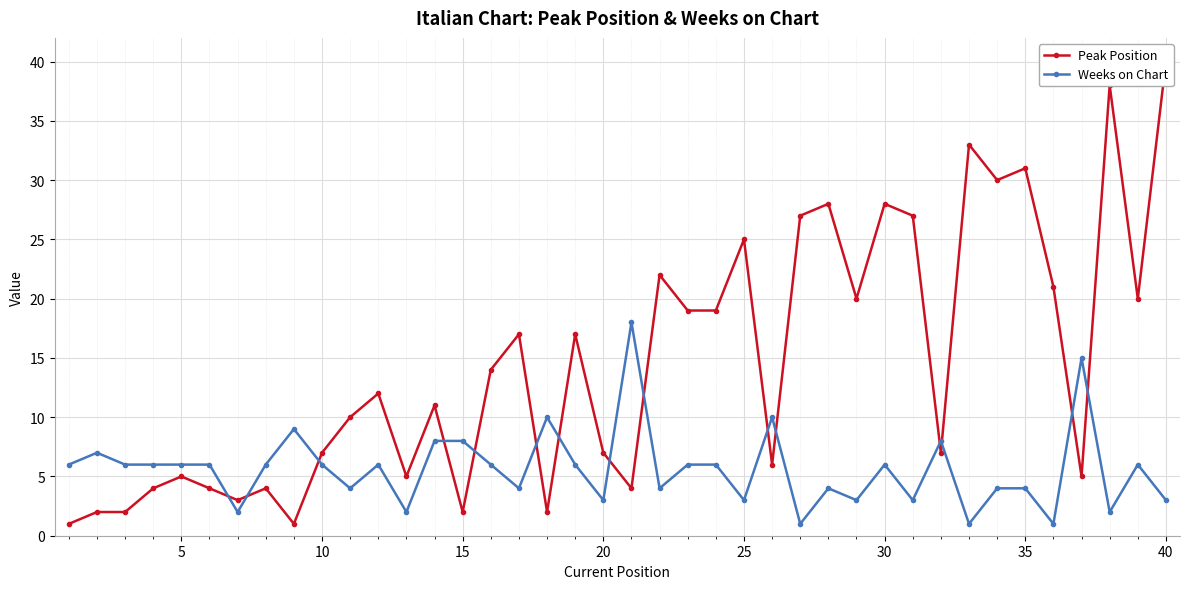

What is the maximum value for Weeks on Chart?

18